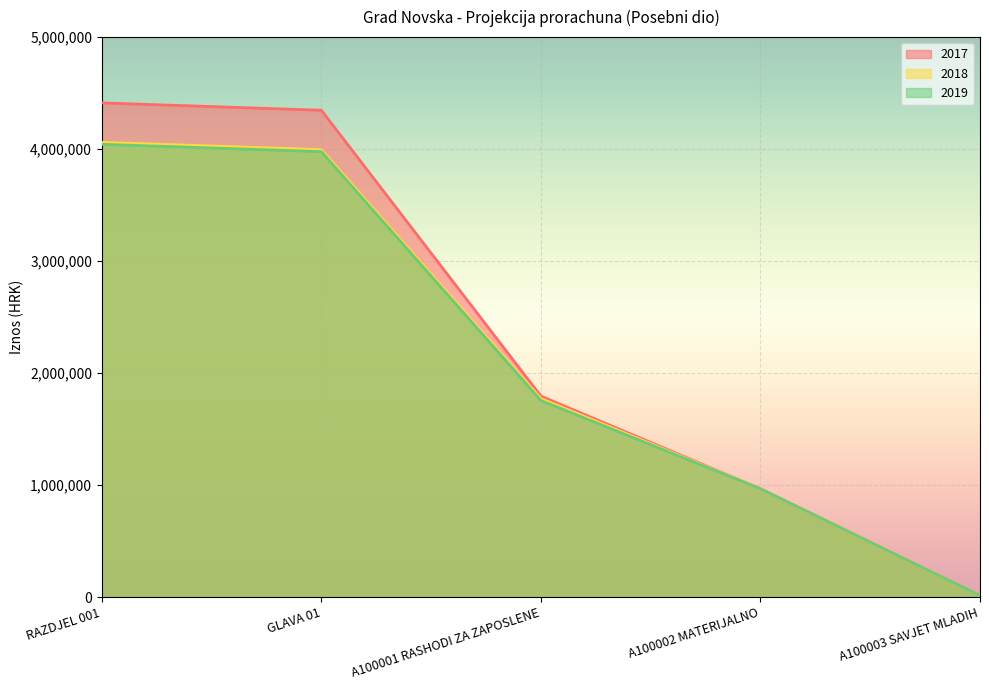

What is the label of the 4th point from the right?

GLAVA 01